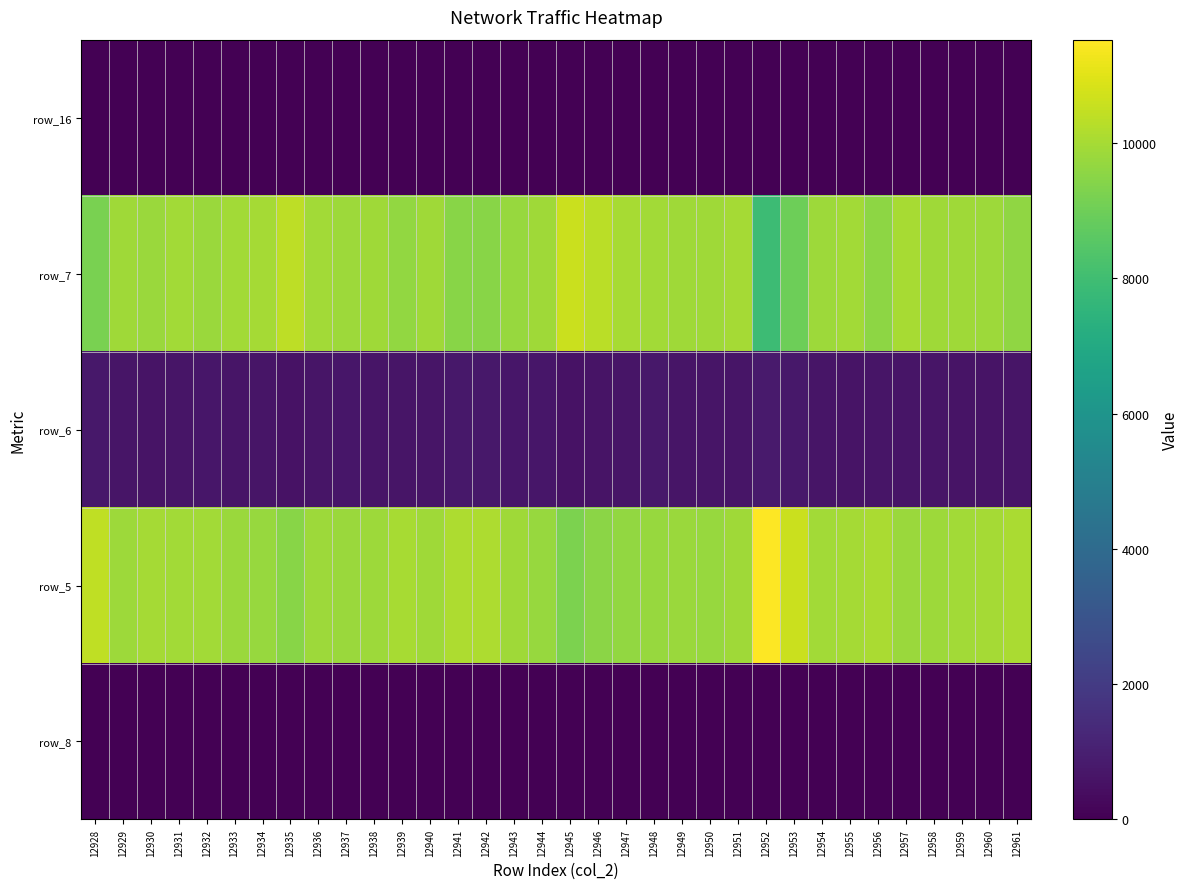

What is the total value across all series at 12930?

20379